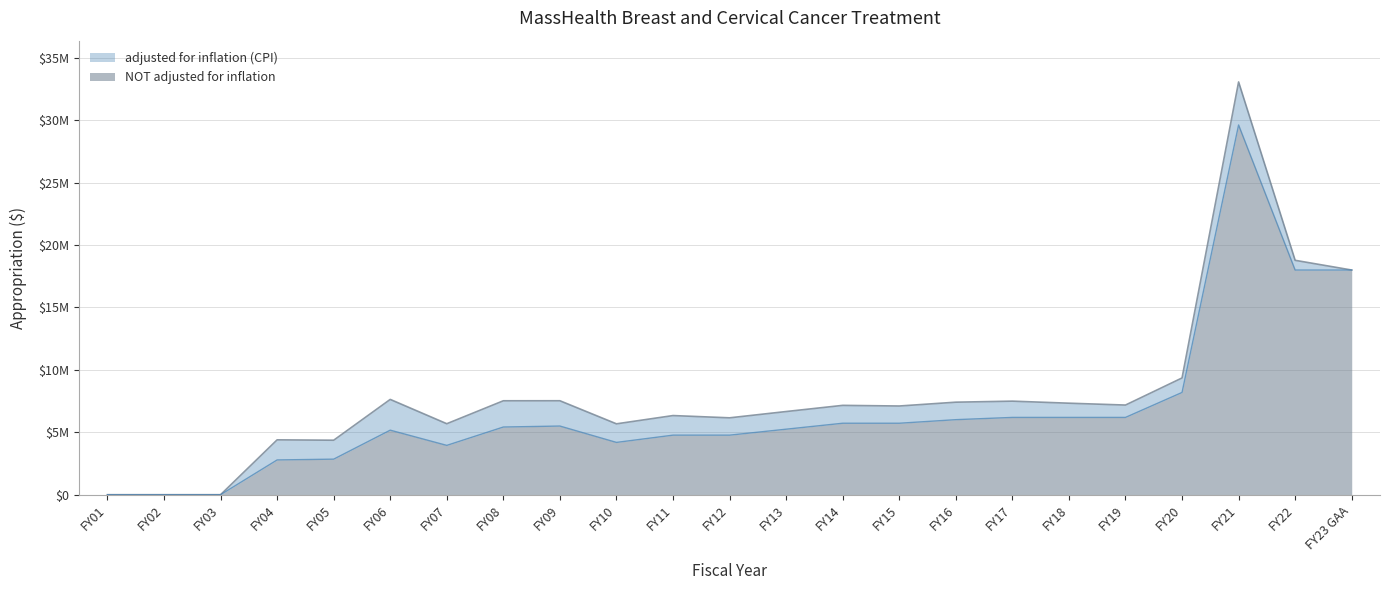

Rank the series at FY10 from lowest to highest value.

NOT adjusted for inflation, adjusted for inflation (CPI)